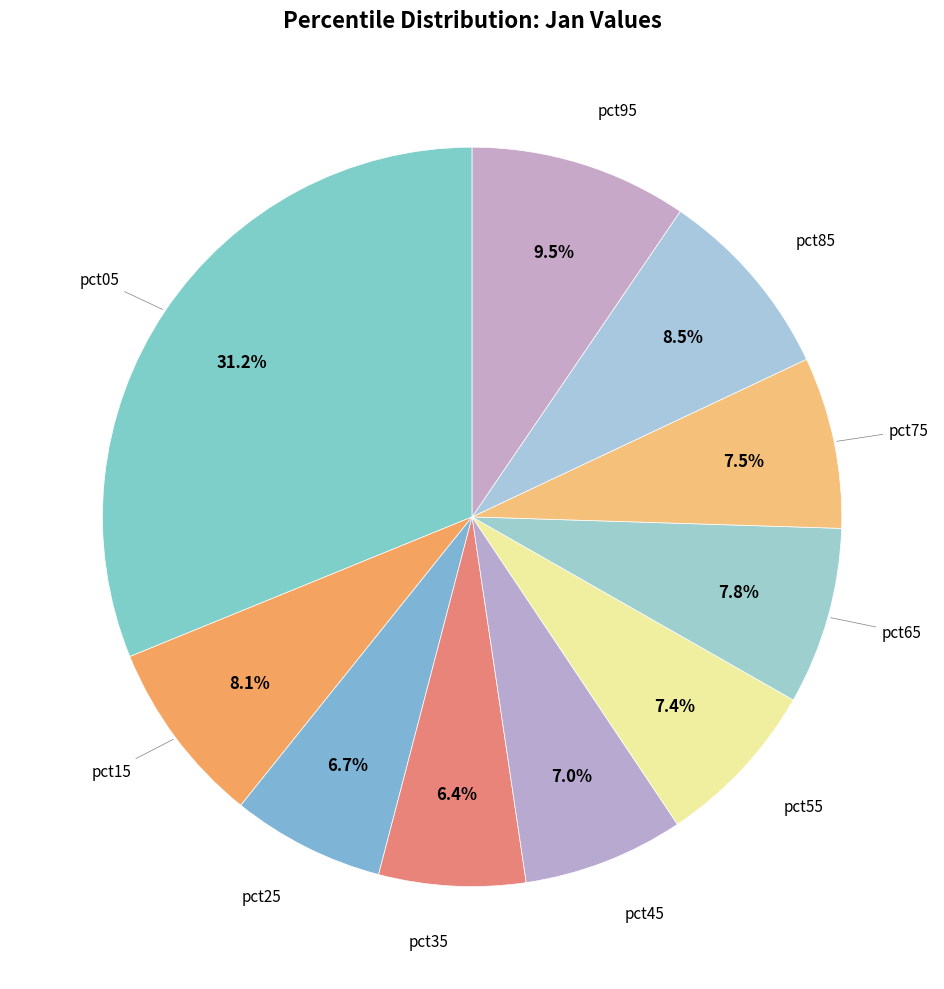

How many slices are in this pie chart?

10